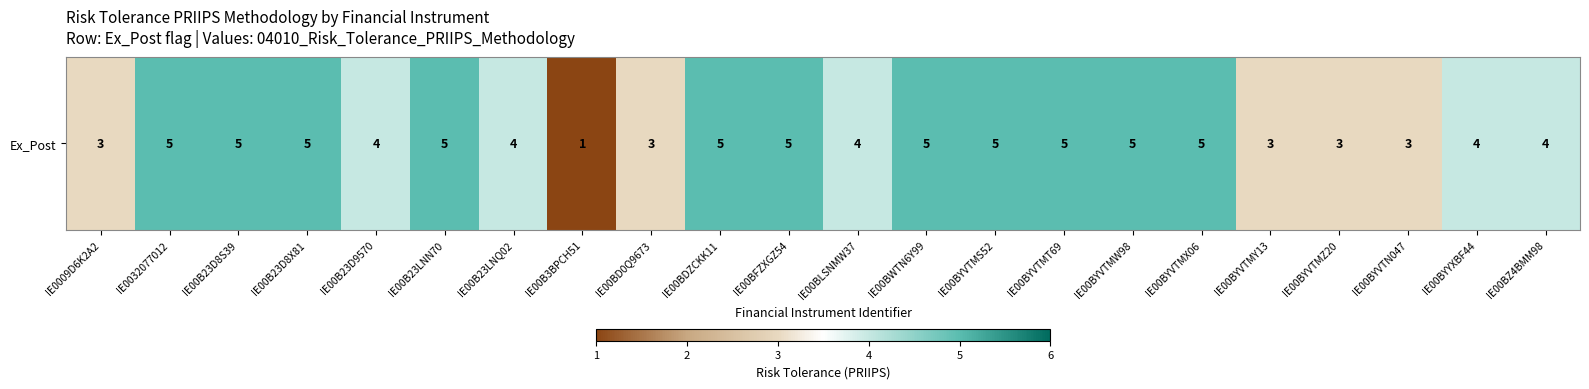

Reading left to right, extract all data points from this chart.

IE0009D6K2A2=3	IE0032077012=5	IE00B23D8S39=5	IE00B23D8X81=5	IE00B23D9570=4	IE00B23LNN70=5	IE00B23LNQ02=4	IE00B3BPCH51=1	IE00BD0Q9673=3	IE00BDZCKK11=5	IE00BFZXGZ54=5	IE00BLSNMW37=4	IE00BWTN6Y99=5	IE00BYVTMS52=5	IE00BYVTMT69=5	IE00BYVTMW98=5	IE00BYVTMX06=5	IE00BYVTMY13=3	IE00BYVTMZ20=3	IE00BYVTN047=3	IE00BYYXBF44=4	IE00BZ4BMM98=4